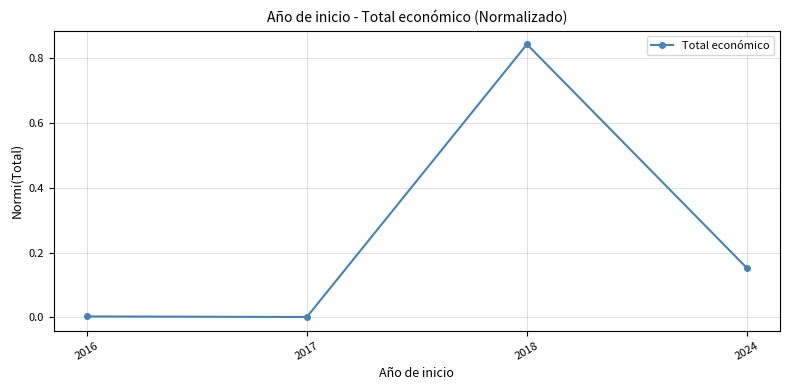

How many points are higher than both their immediate neighbors (excluding endpoints)?

1